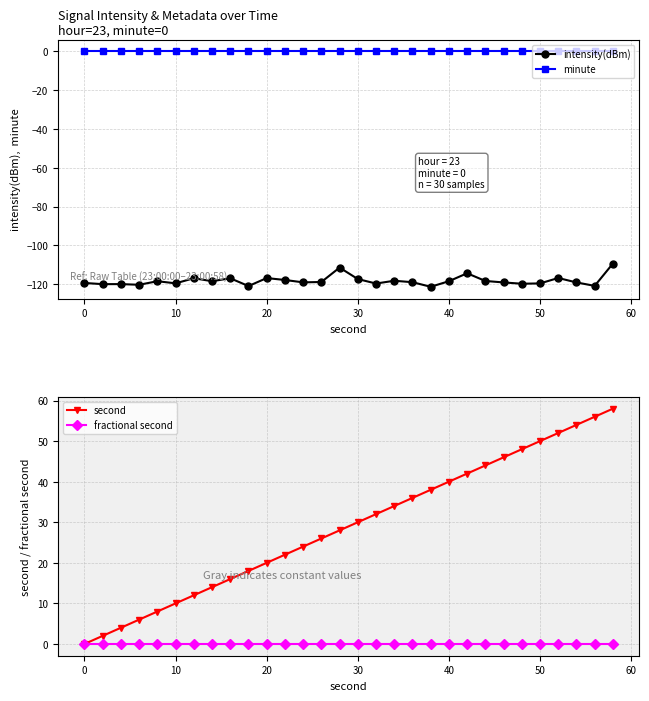

The value of intensity(dBm) at 20 is -153.8. True or false?

False